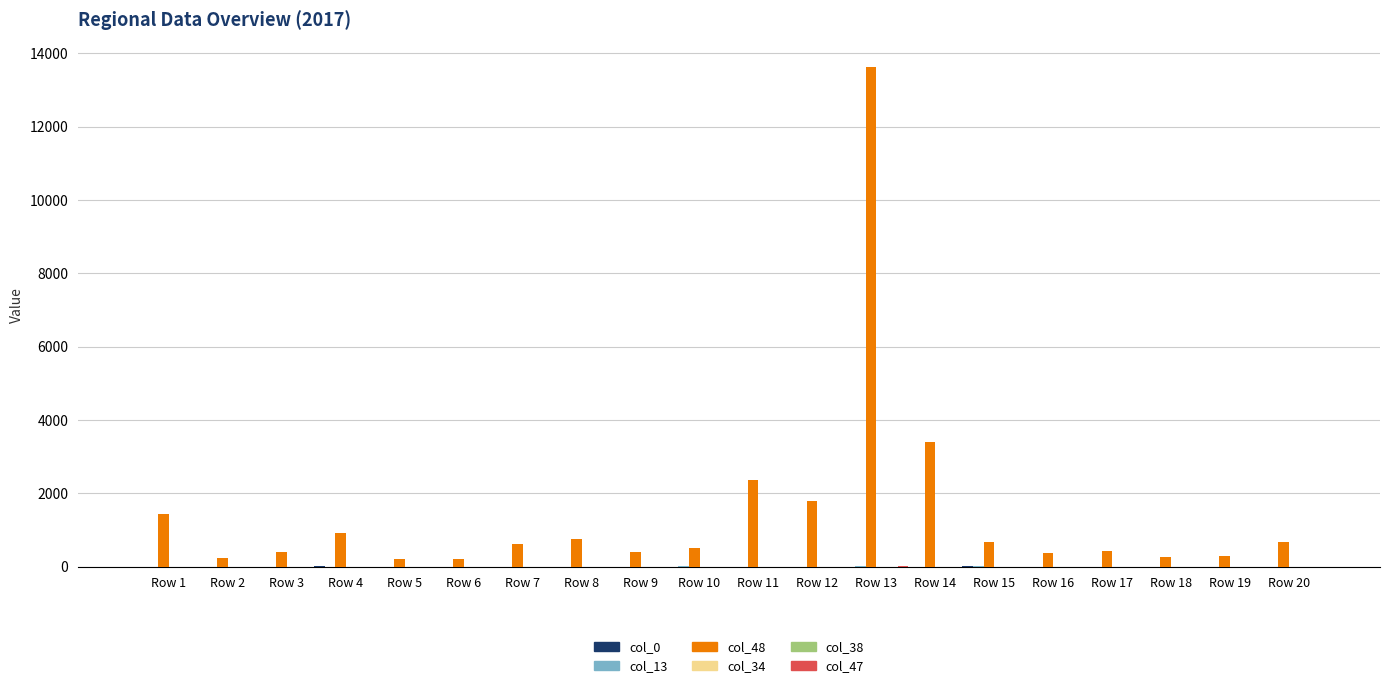

Which series has the largest range (max minus min)?

col_48